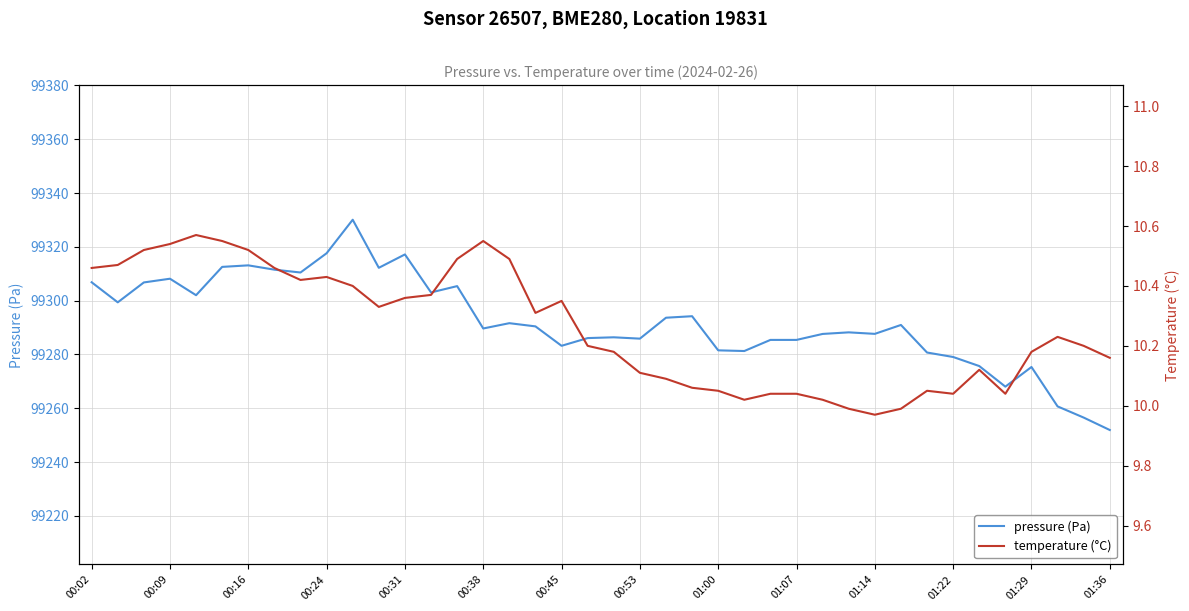

What is the greatest value displayed?

99330.1